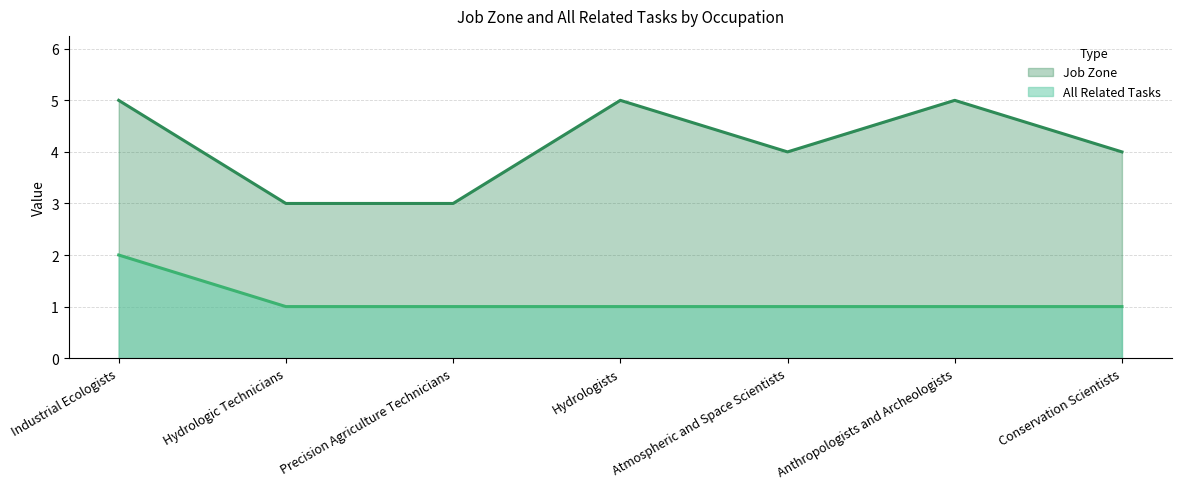

How many lines are shown in the chart?

2